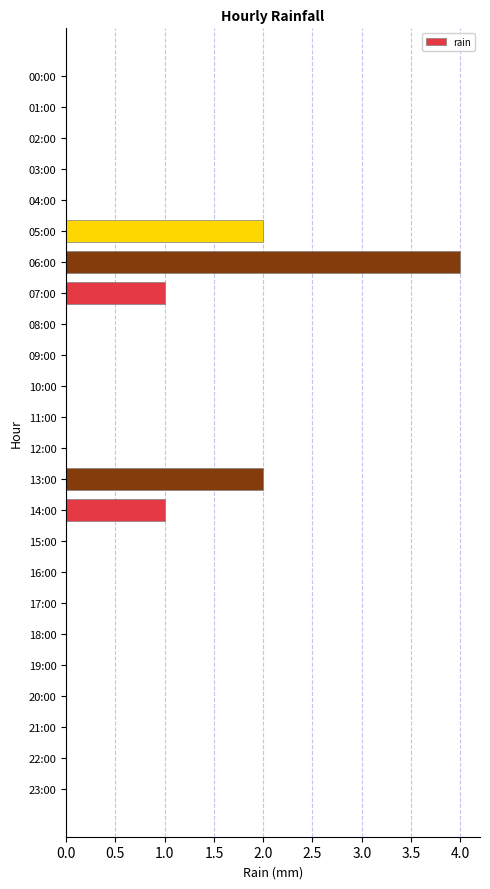

Which has a higher value, 18:00 or 13:00?

13:00